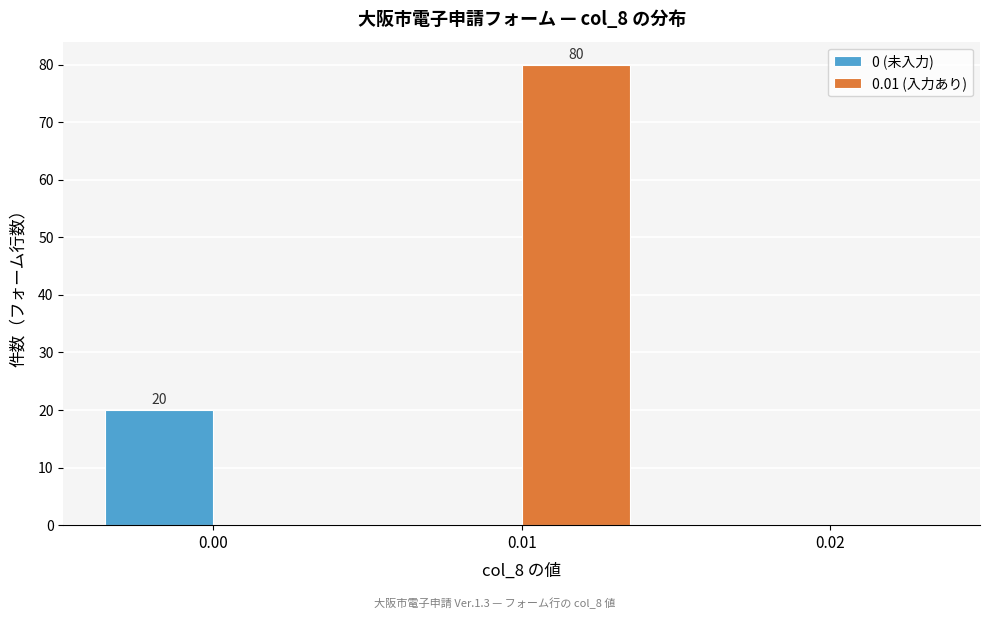

Reading left to right, extract all data points from this chart.

0 (未入力): 0.00=20	0.01=0	0.02=0
0.01 (入力あり): 0.00=0	0.01=80	0.02=0